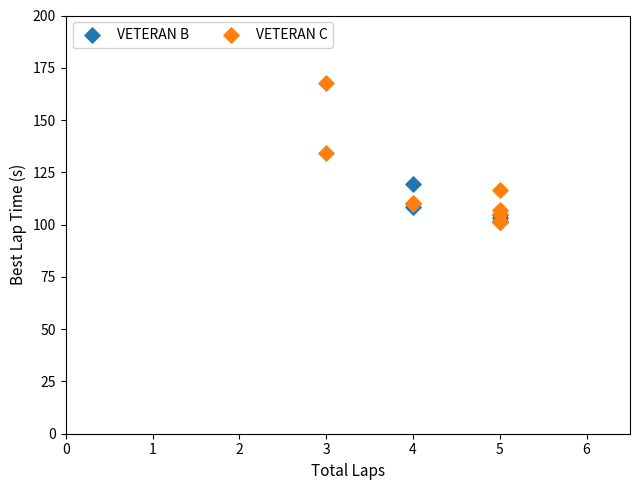

Which series has the largest Y range (max minus min)?

VETERAN C